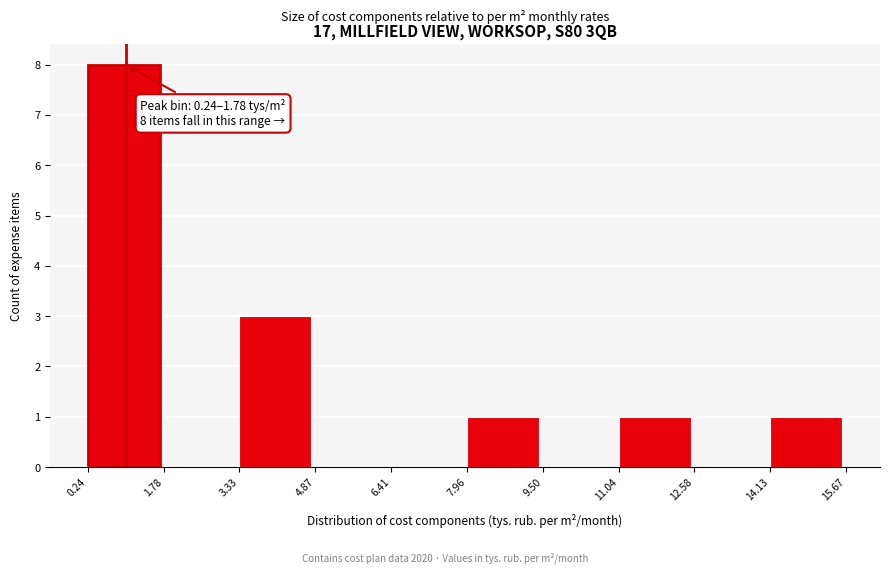

Which range on the x-axis has the tallest bar?

0.24 to 1.78